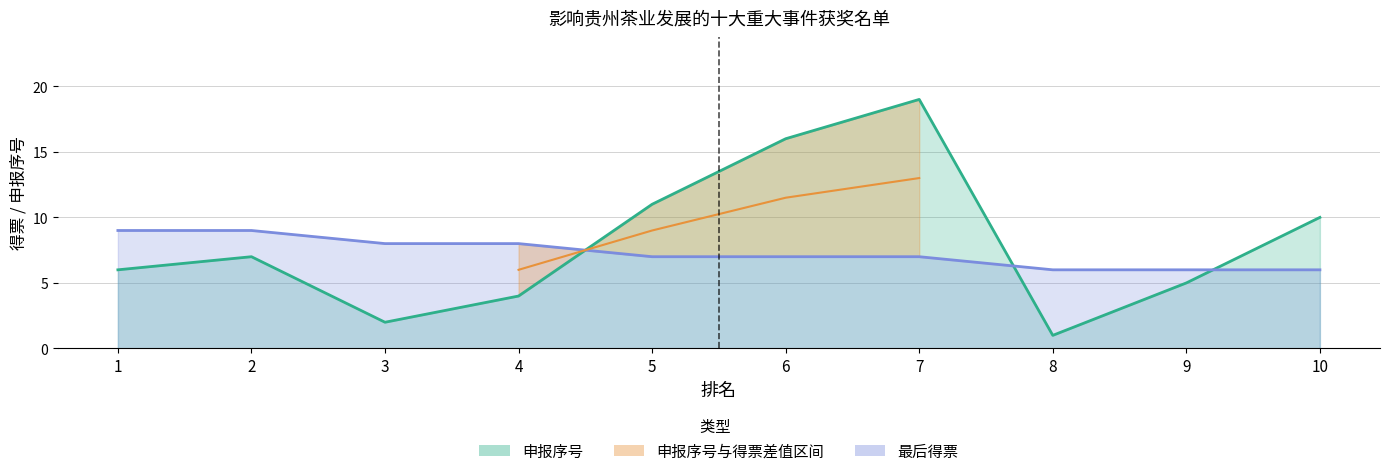

Is it true that 最后得票 equals 8 at 3?

True